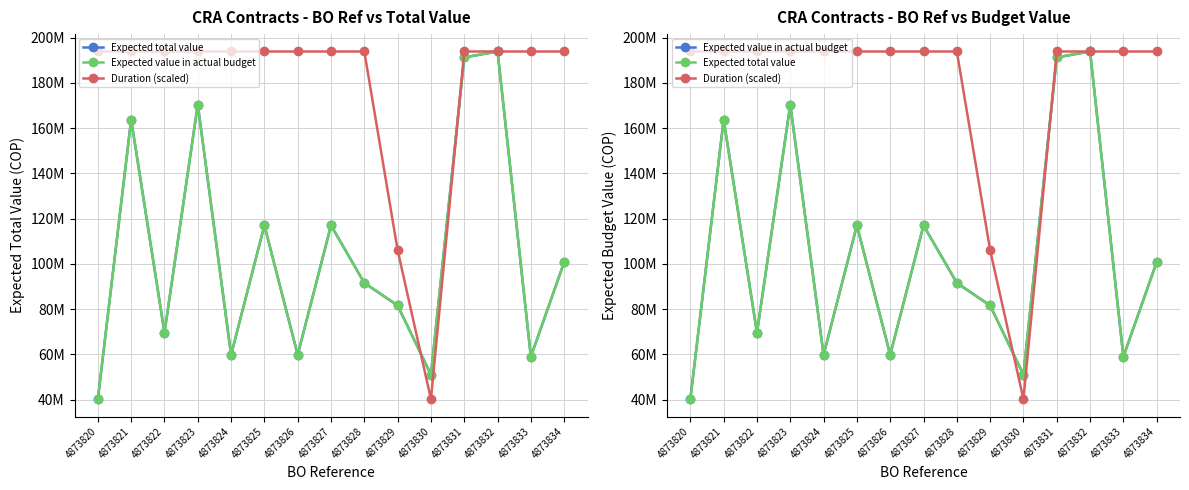

True or false: Expected total value and Duration (scaled) cross at least once.

True